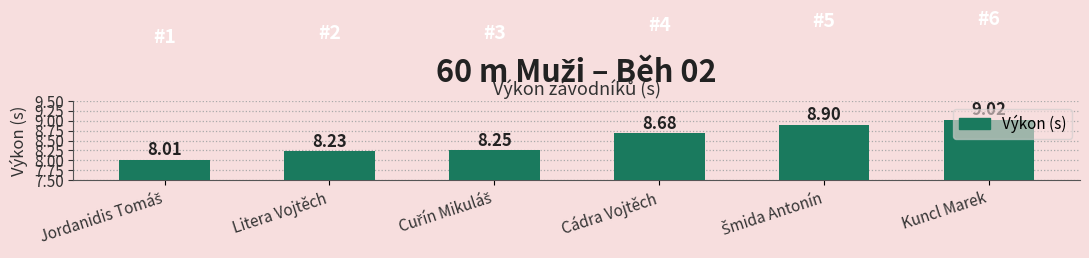

How many bars are there in total?

6